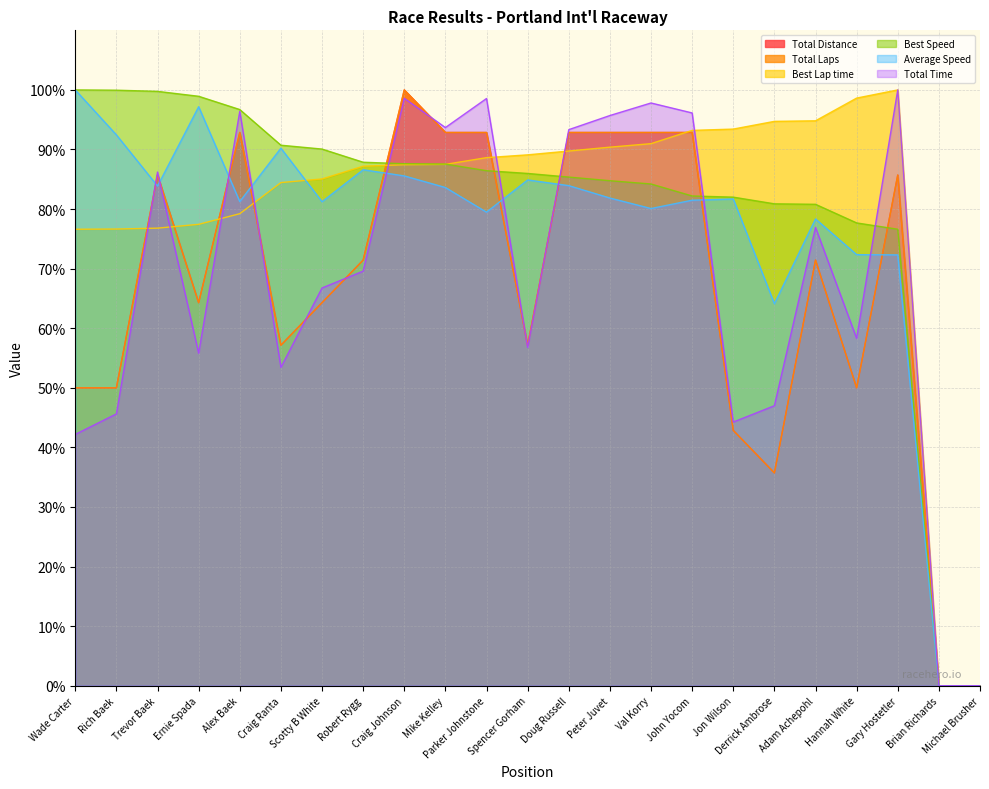

Reading left to right, transcribe all the data shown in this chart.

Total Distance: 50.0	50.0	85.7	64.3	92.9	57.1	64.3	71.4	100.0	92.9	92.9	57.1	92.9	92.9	92.9	92.9	42.9	35.7	71.4	50.0	85.7	0.0	0.0
Total Laps: 50.0	50.0	85.7	64.3	92.9	57.1	64.3	71.4	100.0	92.9	92.9	57.1	92.9	92.9	92.9	92.9	42.9	35.7	71.4	50.0	85.7	0.0	0.0
Best Lap time: 76.6	76.6	76.8	77.4	79.2	84.5	85.1	87.2	87.4	87.5	88.6	89.1	89.7	90.4	91.0	93.2	93.4	94.7	94.8	98.6	100.0	0.0	0.0
Best Speed: 100.0	100.0	99.8	98.9	96.7	90.7	90.1	87.9	87.6	87.6	86.4	86.0	85.4	84.8	84.2	82.2	82.0	80.9	80.8	77.7	76.6	0.0	0.0
Average Speed: 100.0	92.5	83.9	97.2	81.3	90.2	81.2	86.6	85.6	83.6	79.5	84.9	83.9	81.9	80.1	81.5	81.7	64.1	78.3	72.4	72.3	0.0	0.0
Total Time: 42.2	45.6	86.2	55.8	96.4	53.4	66.8	69.6	98.6	93.7	98.6	56.8	93.3	95.7	97.8	96.1	44.3	47.0	76.9	58.3	100.0	0.0	0.0